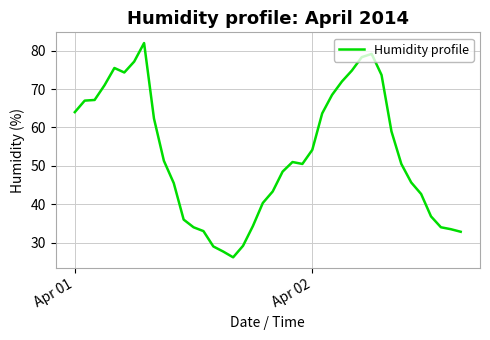

What is the maximum value shown in the chart?

82.0